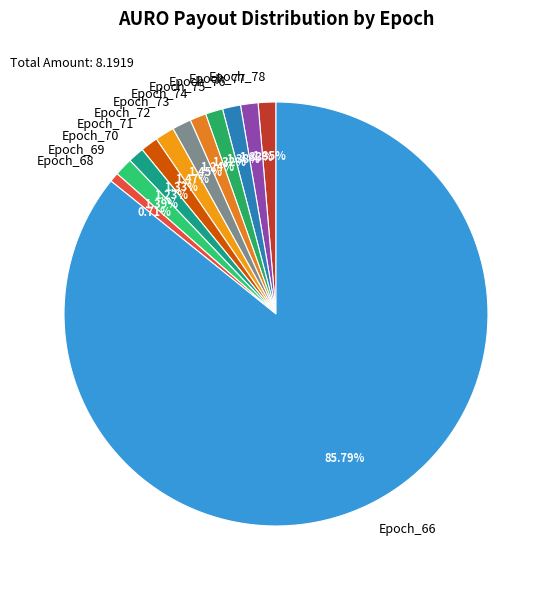

Which has a higher value, Epoch_66 or Epoch_78?

Epoch_66